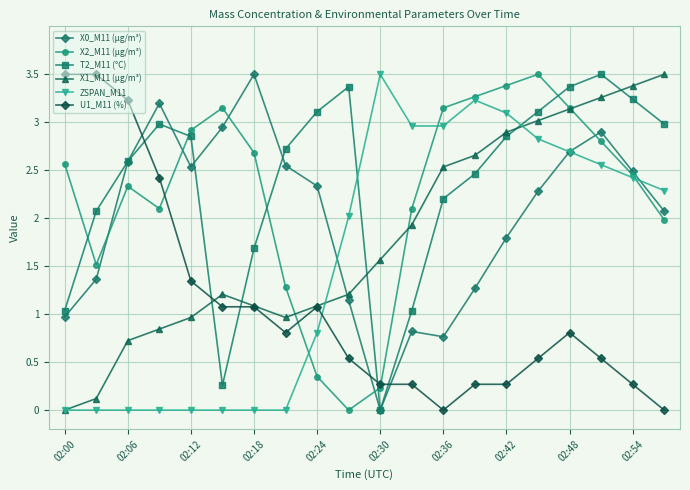

Which series has the largest total across all categories?

T2_M11 (°C)